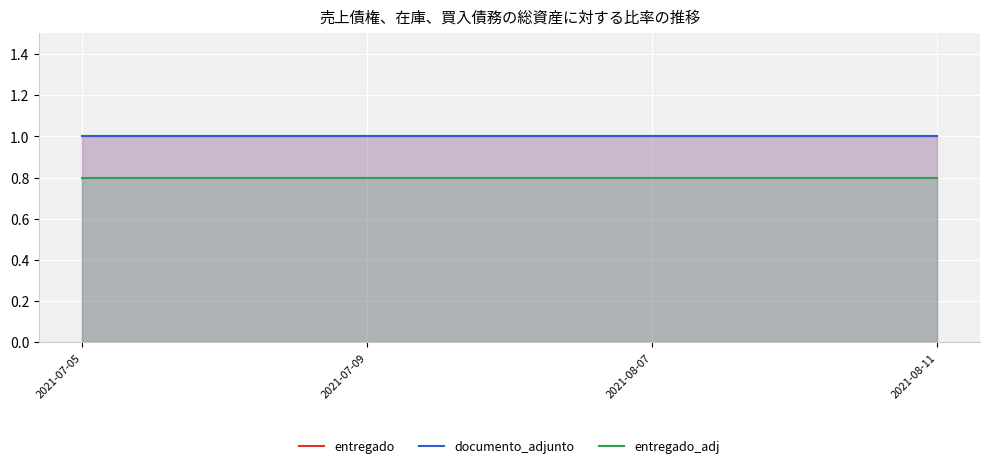

Reading left to right, transcribe all the data shown in this chart.

entregado: 2021-07-05=1.0	2021-07-09=1.0	2021-08-07=1.0	2021-08-11=1.0
documento_adjunto: 2021-07-05=1.0	2021-07-09=1.0	2021-08-07=1.0	2021-08-11=1.0
entregado_adj: 2021-07-05=0.8	2021-07-09=0.8	2021-08-07=0.8	2021-08-11=0.8